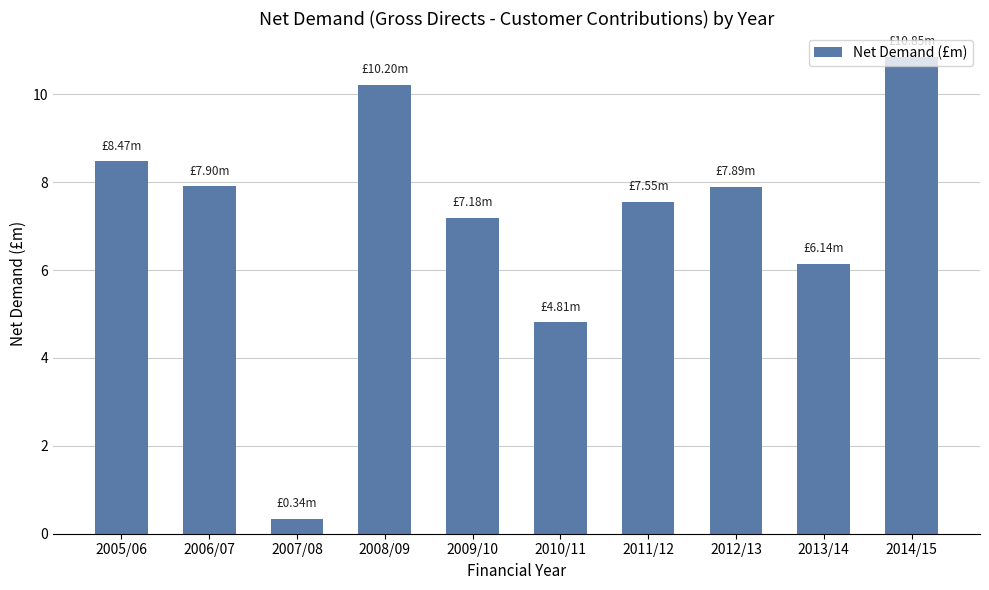

What position from the right is 2006/07?

9